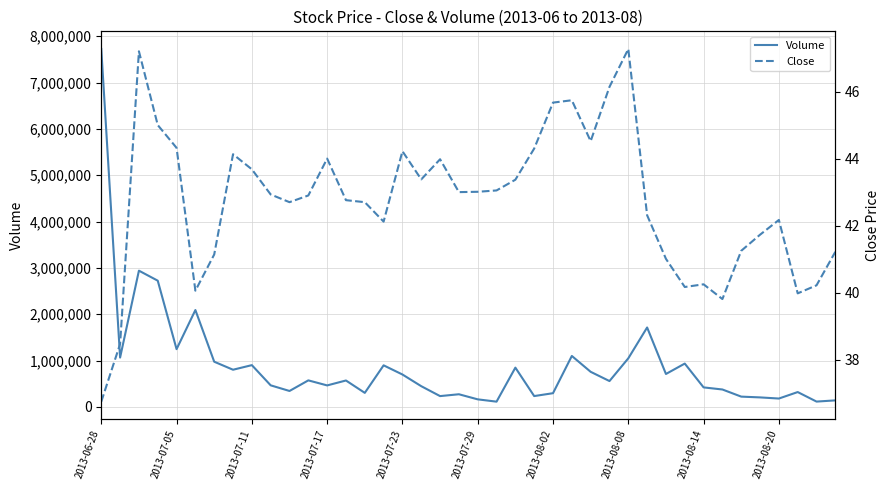

At which category does the chart reach its peak across all series?

2013-06-28